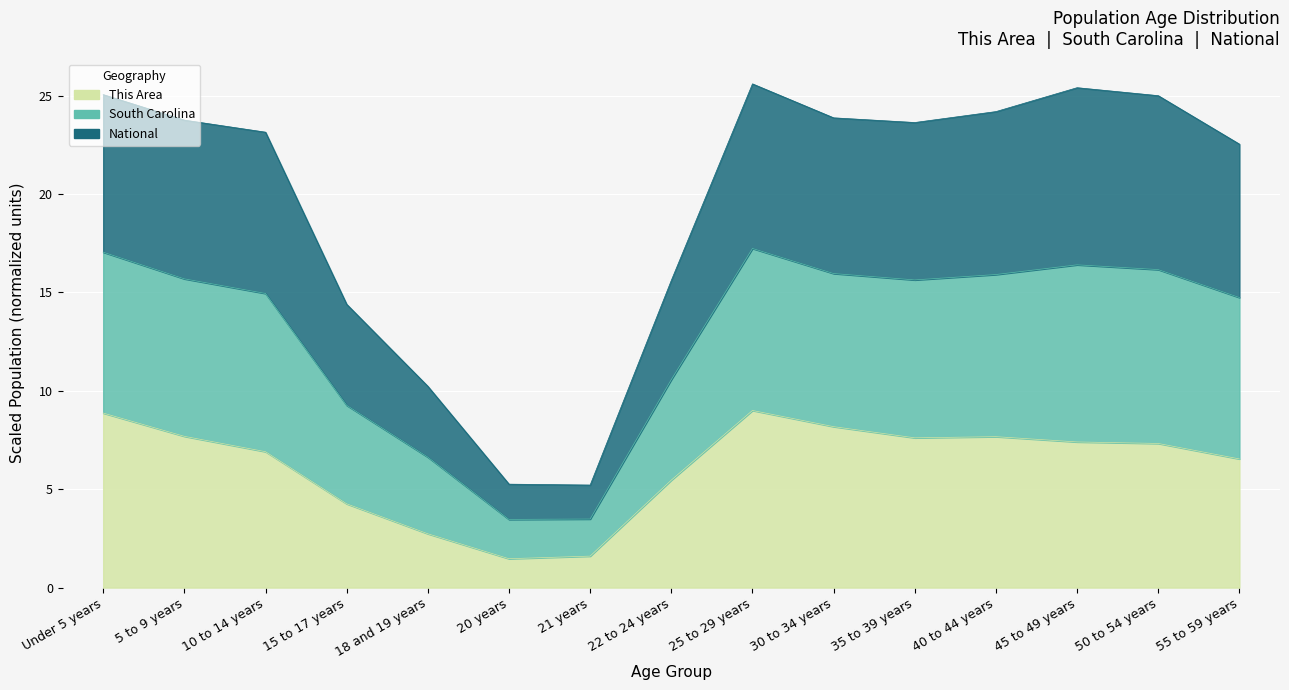

Does the chart display data point markers on the line(s)?

No